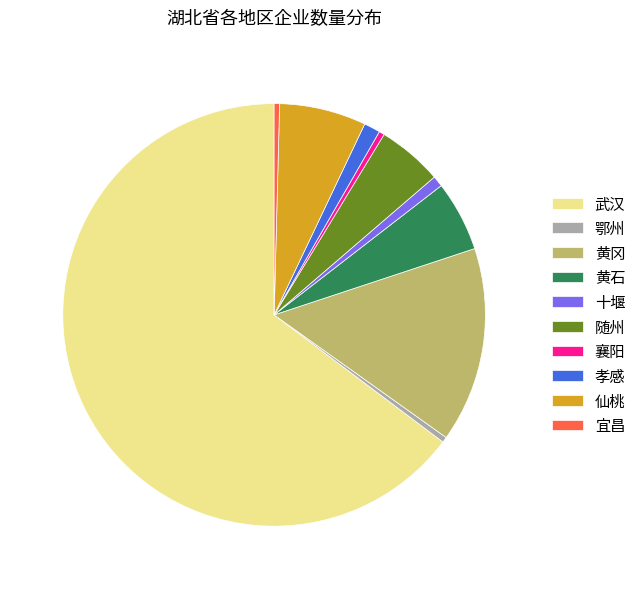

Is 武汉 the majority of the pie?

Yes